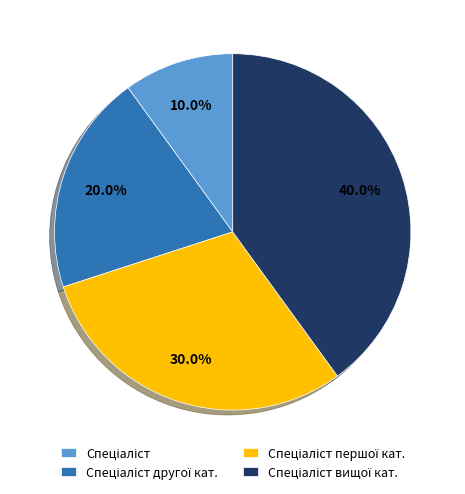

Does any single category account for the majority?

No